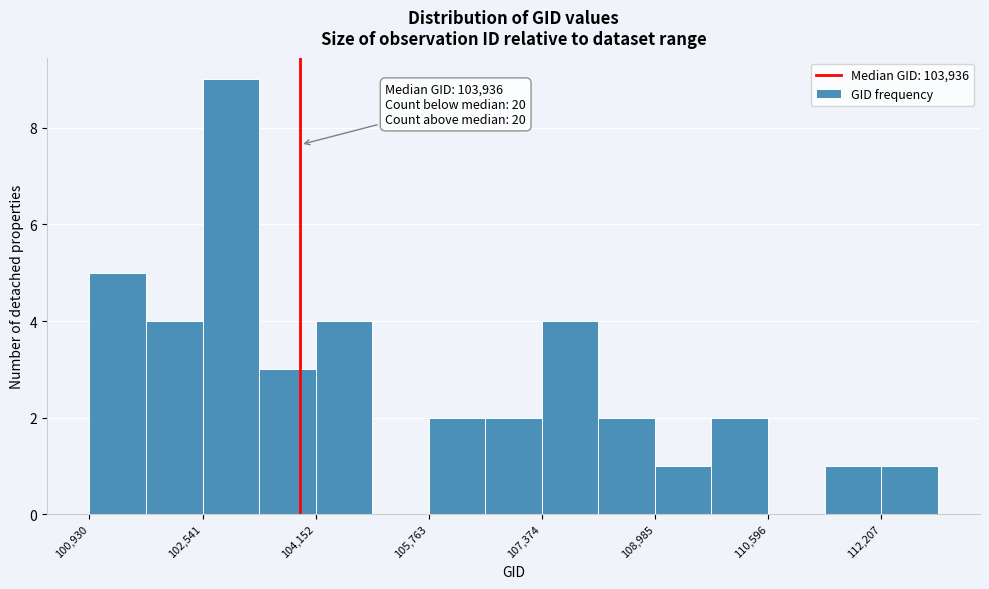

Over which range of the x-axis is the bar tallest?

102600 to 103400